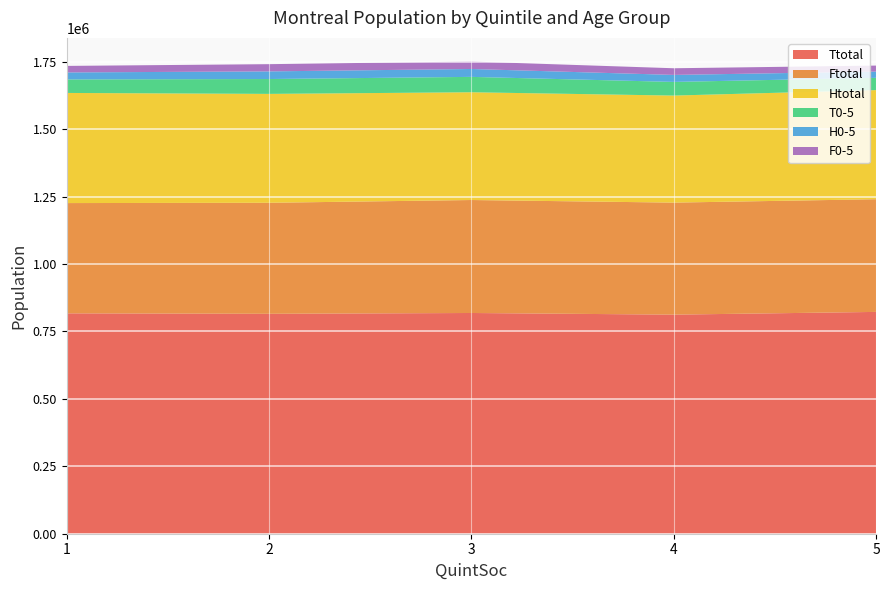

Reading left to right, transcribe all the data shown in this chart.

Ttotal: 1=817265	2=815490	3=818540	4=812385	5=822545
Ftotal: 1=408855	2=411715	3=418925	4=415460	5=417885
Htotal: 1=408410	2=403775	3=399615	4=396925	5=404660
T0-5: 1=50125	2=55125	3=57015	4=50645	5=45435
H0-5: 1=25935	2=28320	3=29235	4=25940	5=23220
F0-5: 1=24190	2=26805	3=27780	4=24705	5=22215